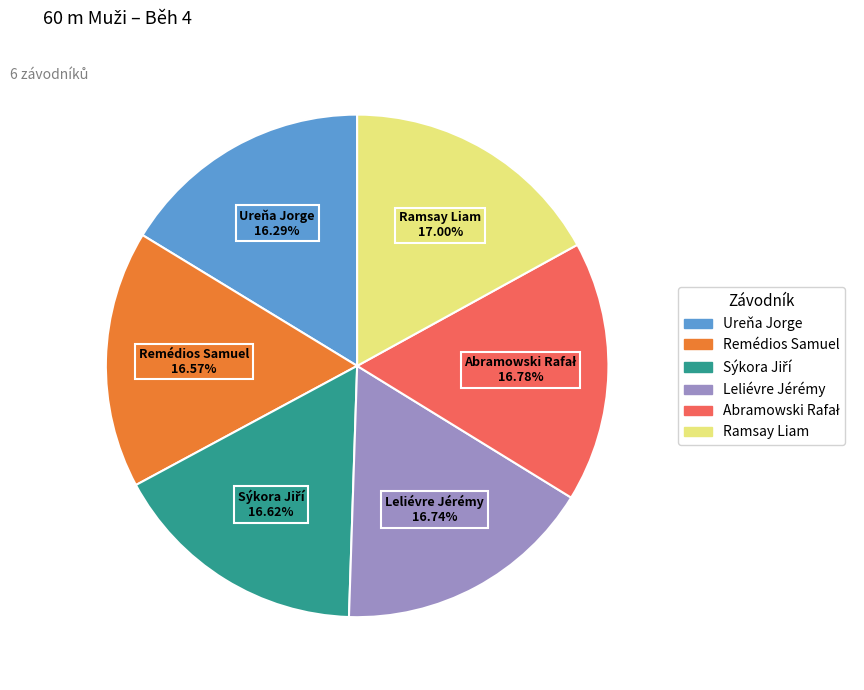

What is the ratio of the value at Remédios Samuel to the value at Ureňa Jorge?

1.0